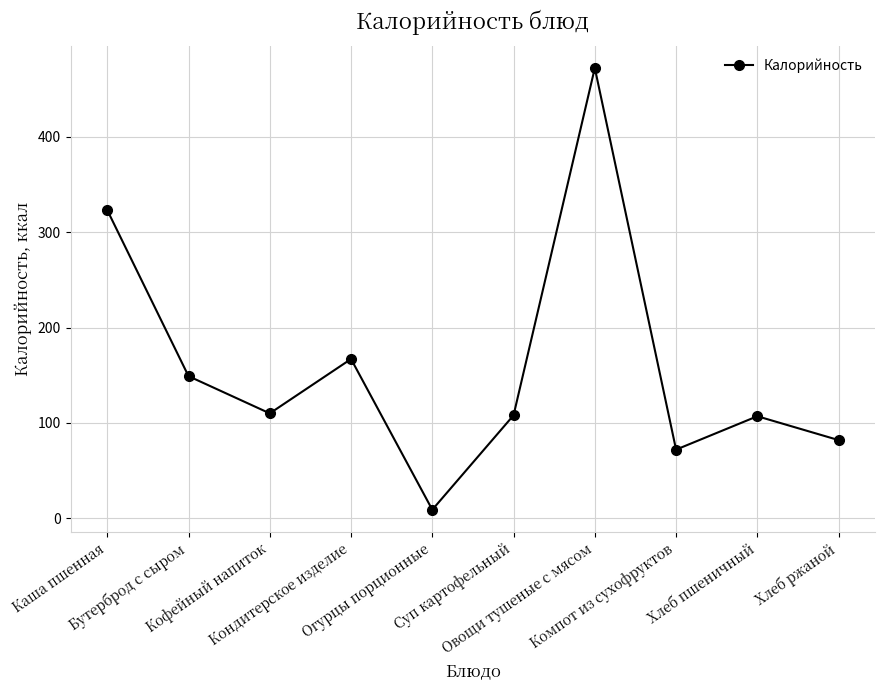

What is the change in value from Кофейный напиток to Суп картофельный?

-2